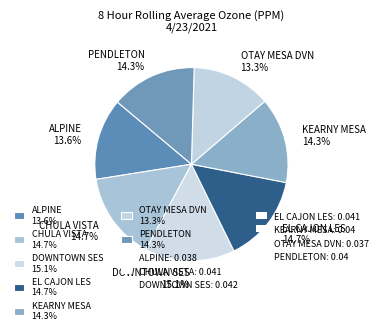

Is the sum of ALPINE 13.6% and PENDLETON 14.3% greater than half?

No